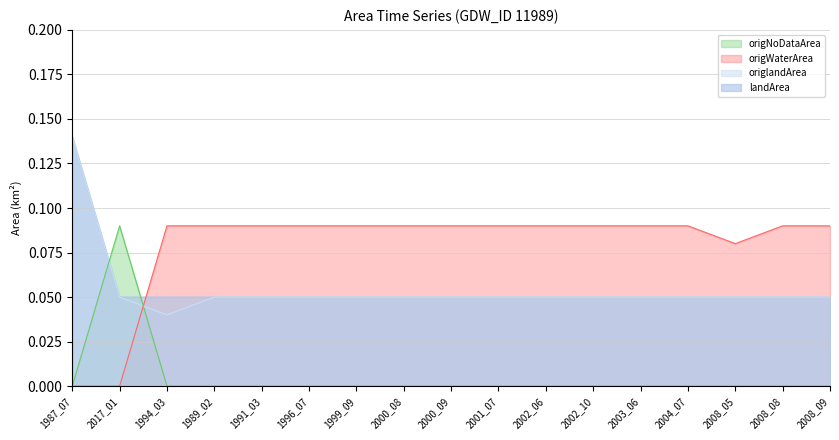

The value of origWaterArea at 1991_03 is 0.2. True or false?

False